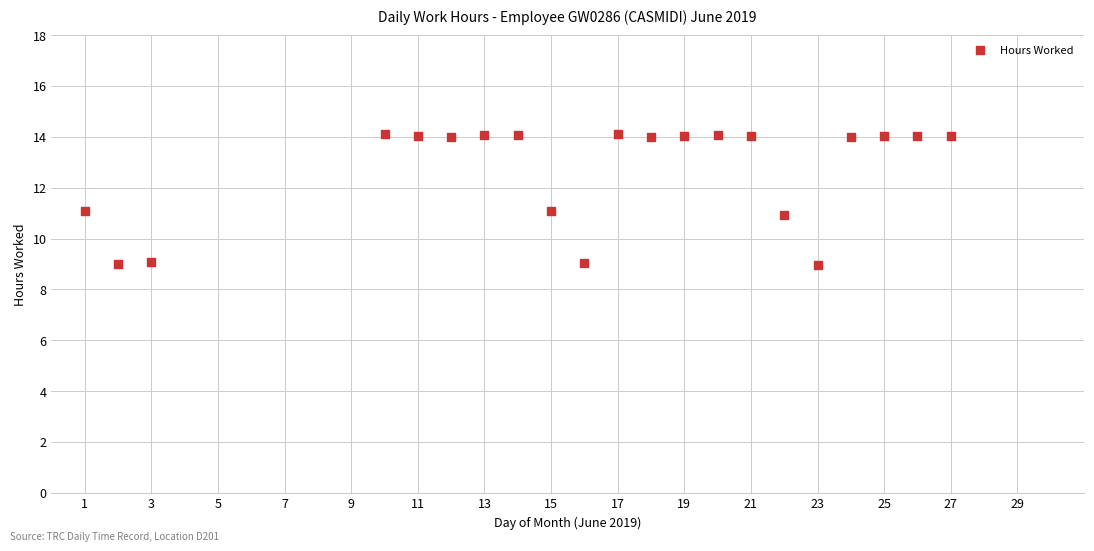

What is the range of X values (max minus min)?

26.0